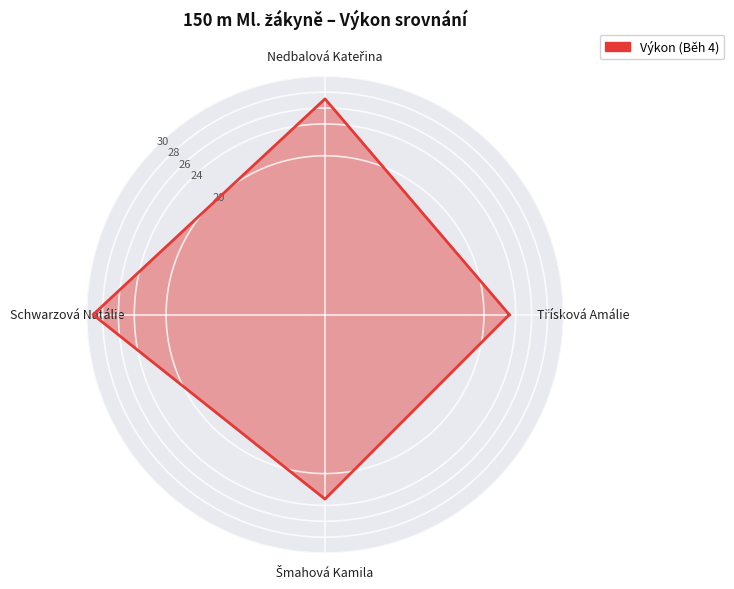

Rank the categories by value from highest to lowest.

Schwarzová Natálie, Nedbalová Kateřina, Šmahová Kamila, Třísková Amálie